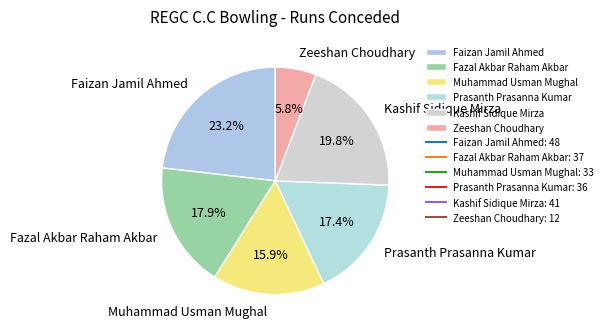

To the nearest percent, what is the difference between the largest and smallest slice percentages?

17%